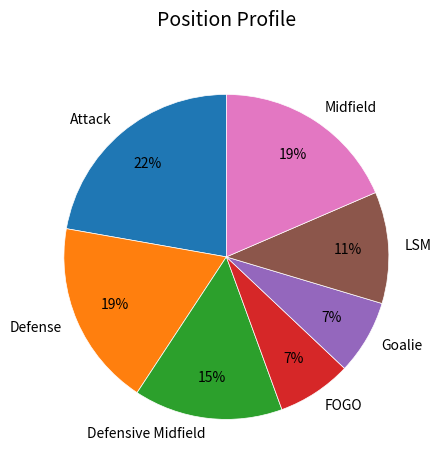

How many segments does this pie chart have?

7